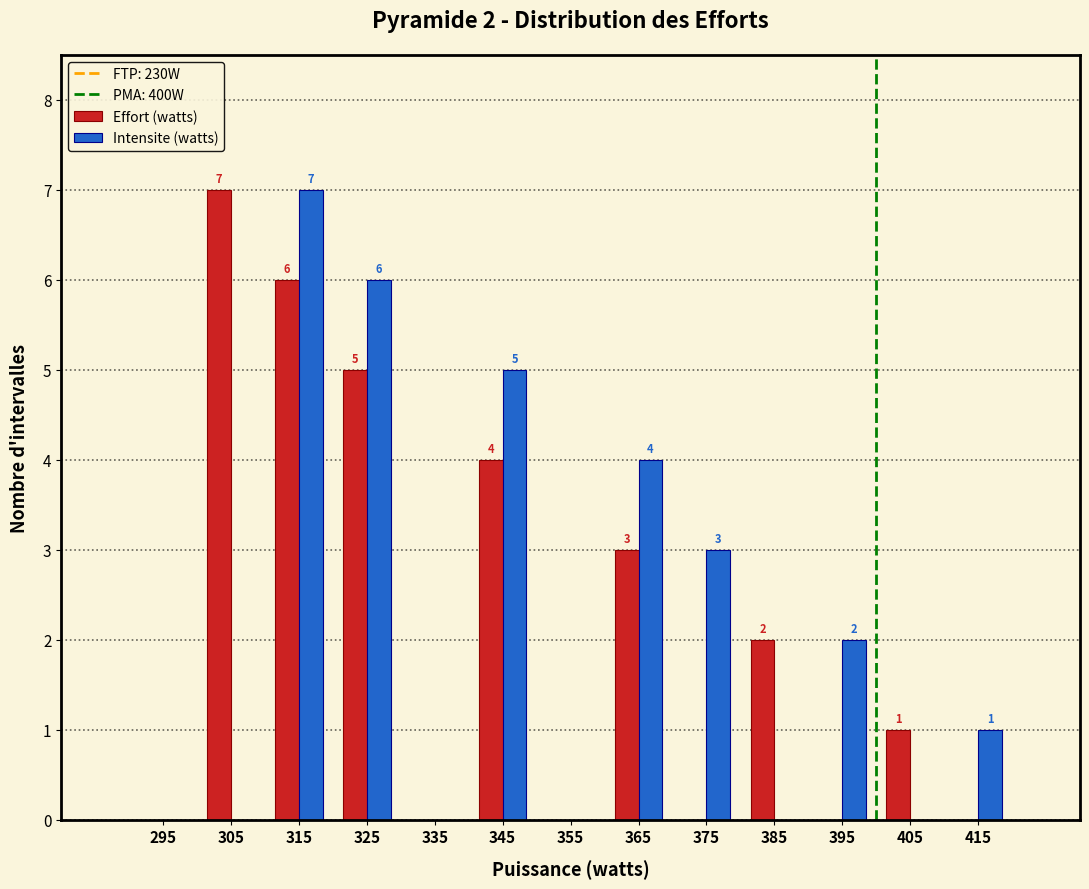

Reading left to right, transcribe all the data shown in this chart.

Effort (watts): 295=0	305=7	315=6	325=5	335=0	345=4	355=0	365=3	375=0	385=2	395=0	405=1	415=0
Intensite (watts): 295=0	305=0	315=7	325=6	335=0	345=5	355=0	365=4	375=3	385=0	395=2	405=0	415=1